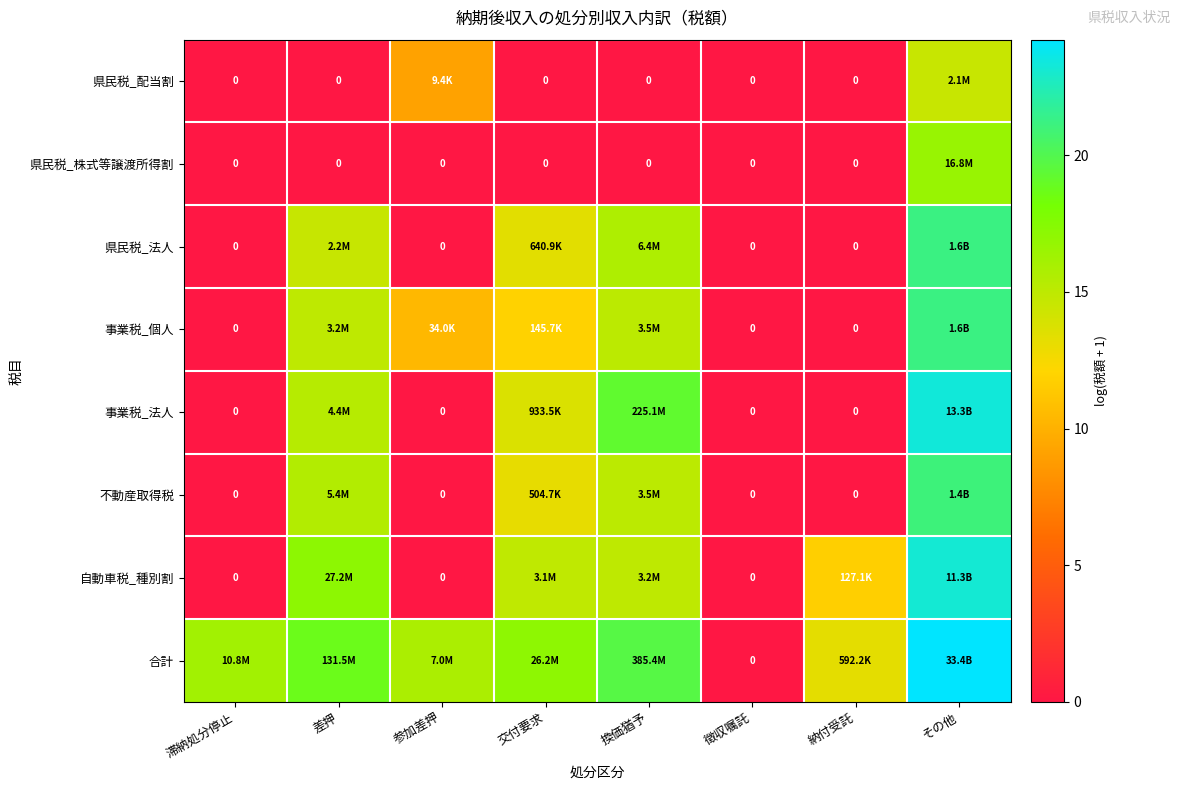

At which label is 県民税_株式等譲渡所得割 closest to 8?

滞納処分停止